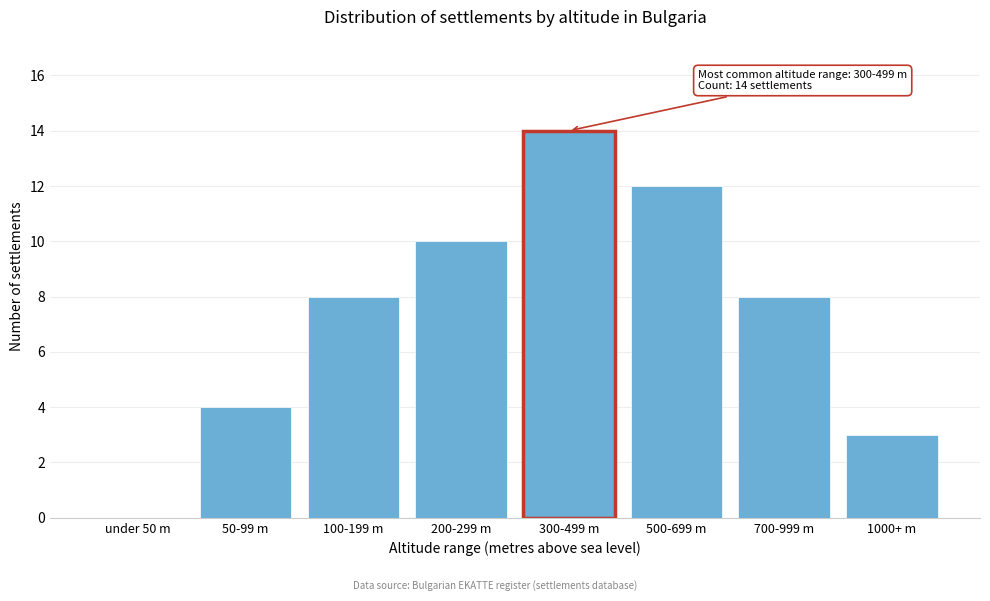

Reading left to right, list all the values displayed in this chart.

under 50 m=0	50-99 m=4	100-199 m=8	200-299 m=10	300-499 m=14	500-699 m=12	700-999 m=8	1000+ m=3